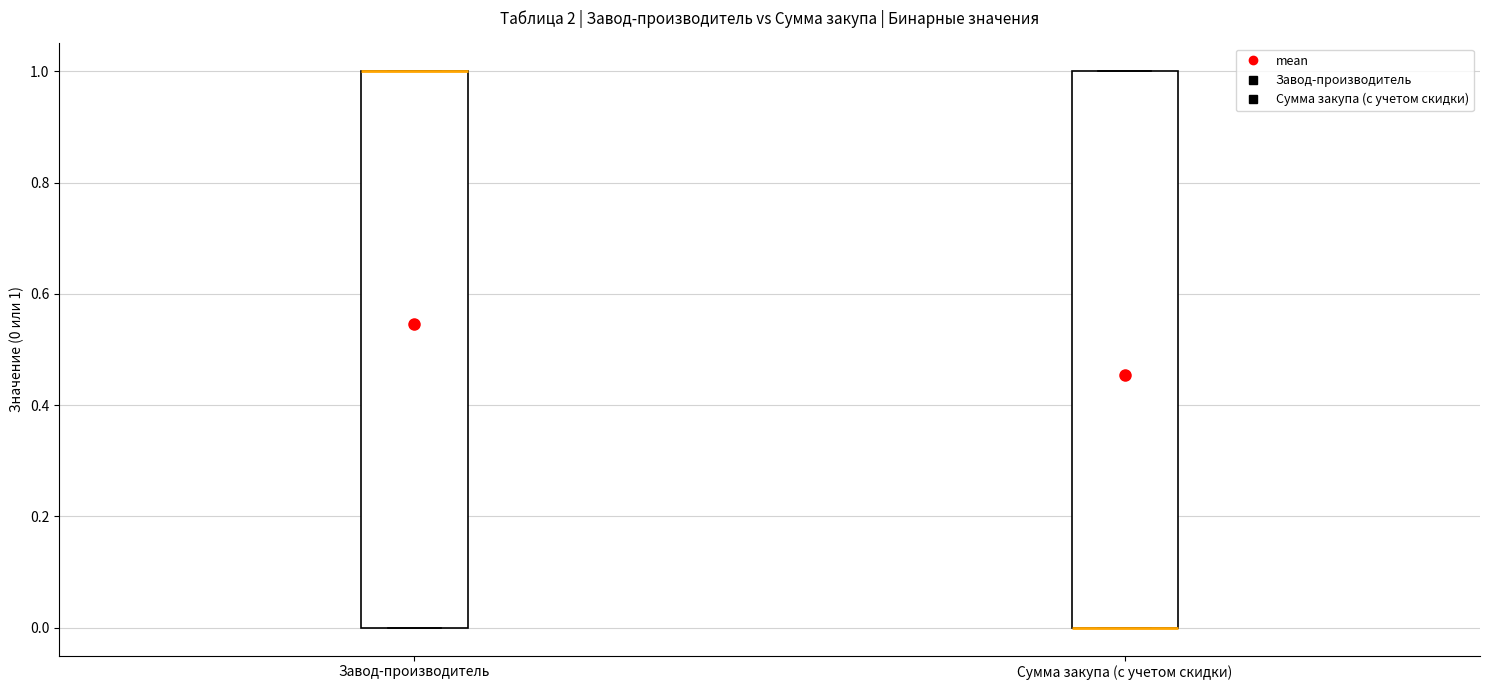

Where is the lower edge of the box for Сумма закупа (с учетом скидки) on the y-axis? The values are not printed on the chart, so give them approximately, as read against the axis.

0